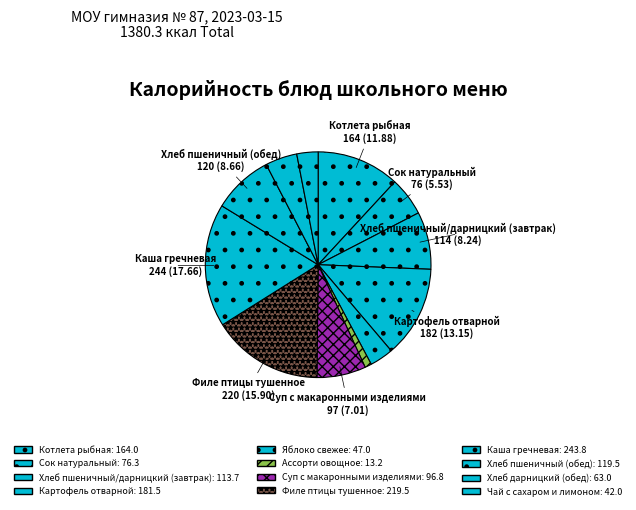

How many slices are in this pie chart?

12